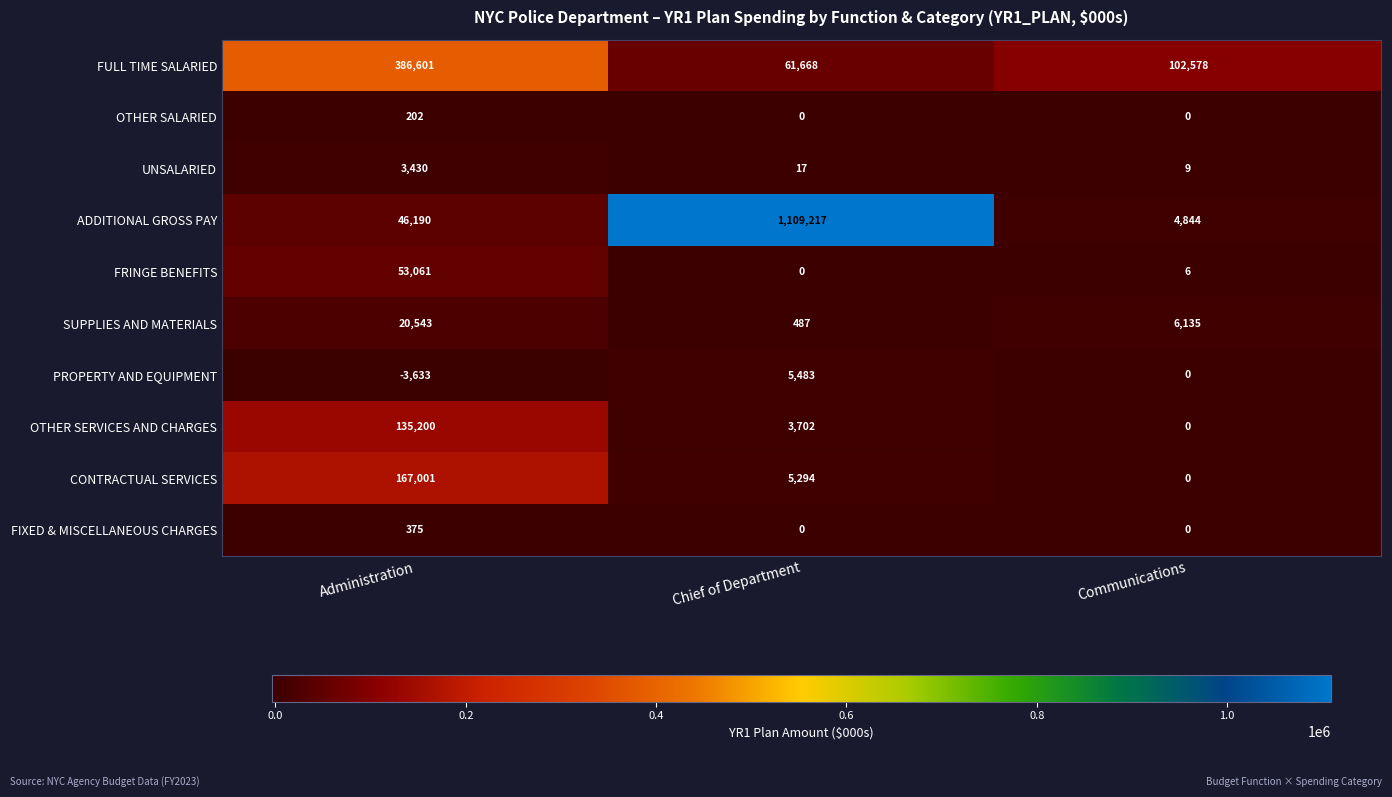

What is the total value across all series at Administration?

808970